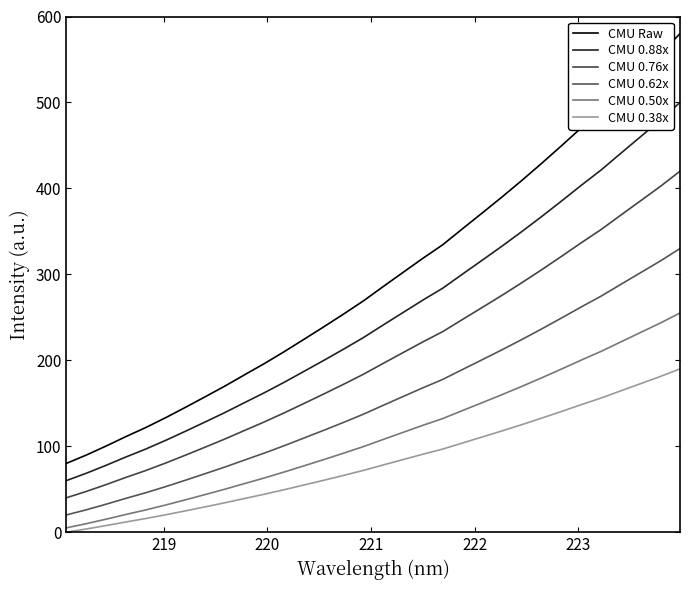

How many lines are shown in the chart?

6